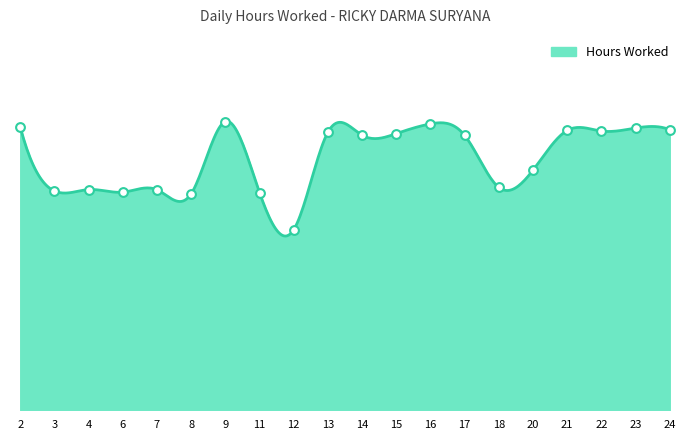

Is this an area chart (filled region under the line)?

Yes